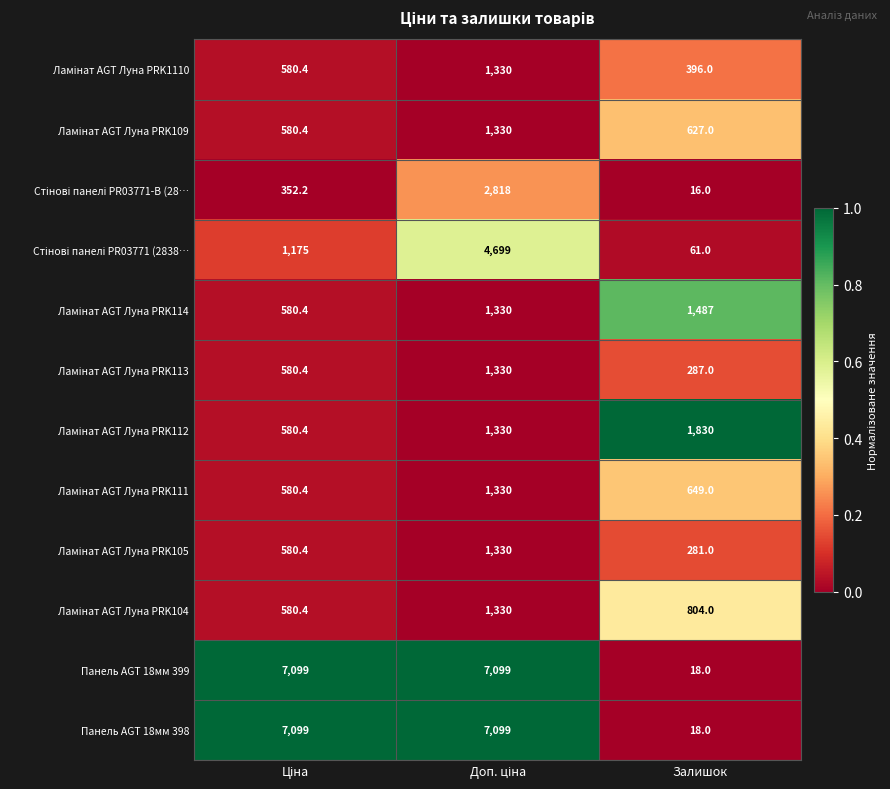

Which category has the lowest value across all series?

Залишок